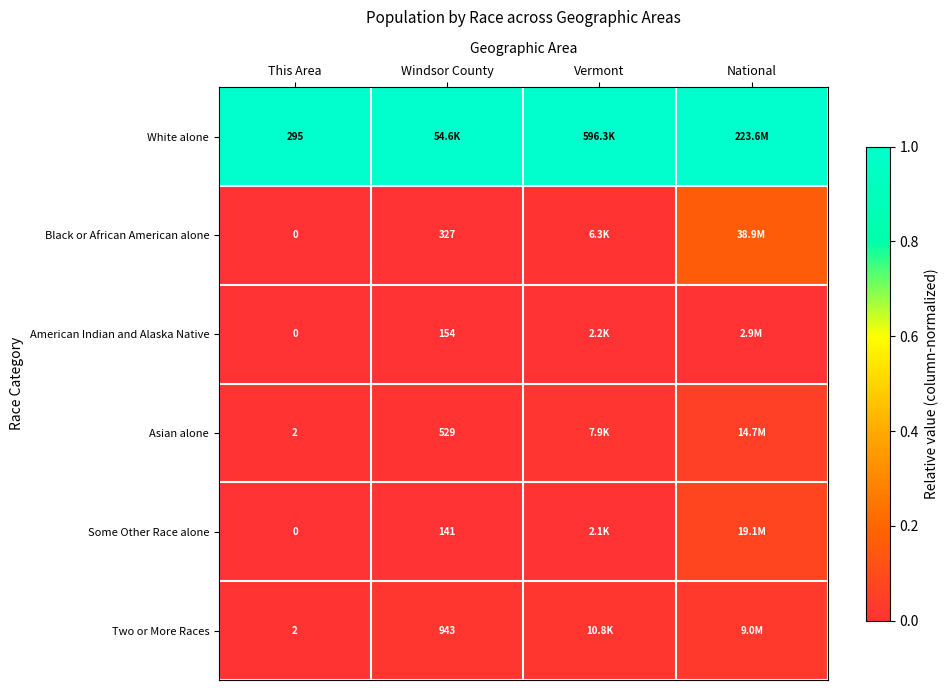

Is the value of Some Other Race alone at Windsor County greater than the value of White alone at This Area?

No